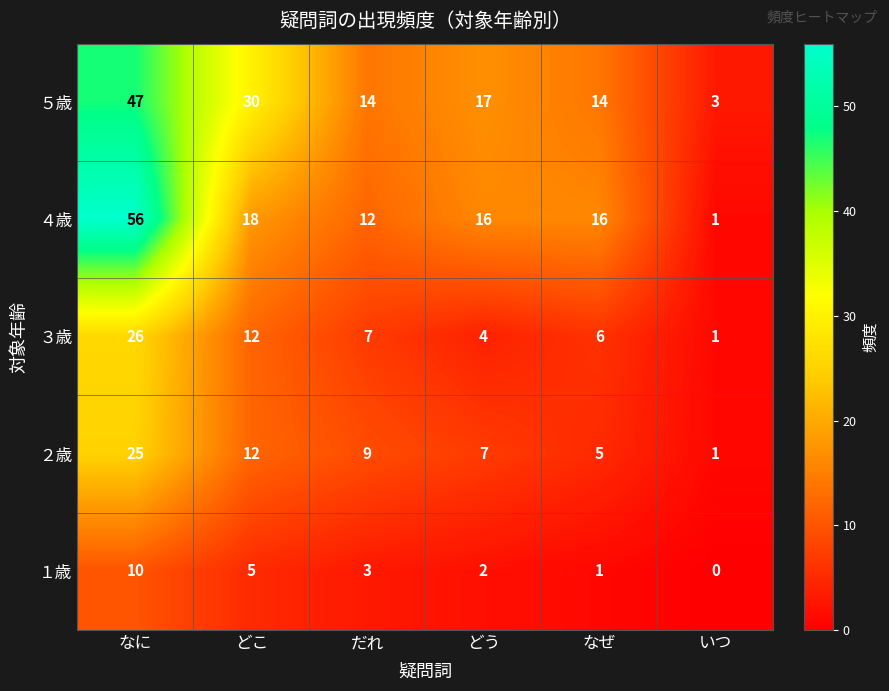

Reading left to right, transcribe all the data shown in this chart.

５歳: なに=47	どこ=30	だれ=14	どう=17	なぜ=14	いつ=3
４歳: なに=56	どこ=18	だれ=12	どう=16	なぜ=16	いつ=1
３歳: なに=26	どこ=12	だれ=7	どう=4	なぜ=6	いつ=1
２歳: なに=25	どこ=12	だれ=9	どう=7	なぜ=5	いつ=1
１歳: なに=10	どこ=5	だれ=3	どう=2	なぜ=1	いつ=0